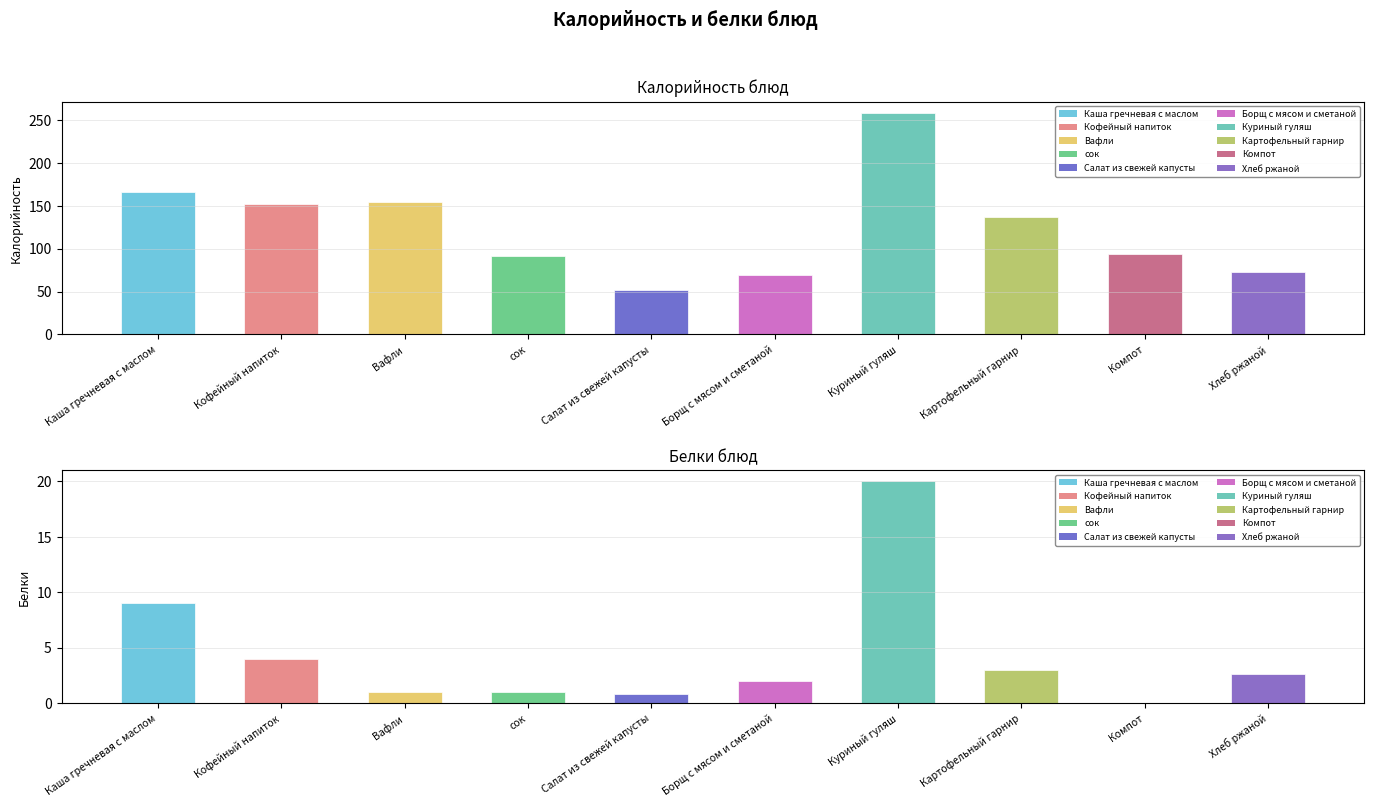

At how many categories does at least one series exceed 91?

7